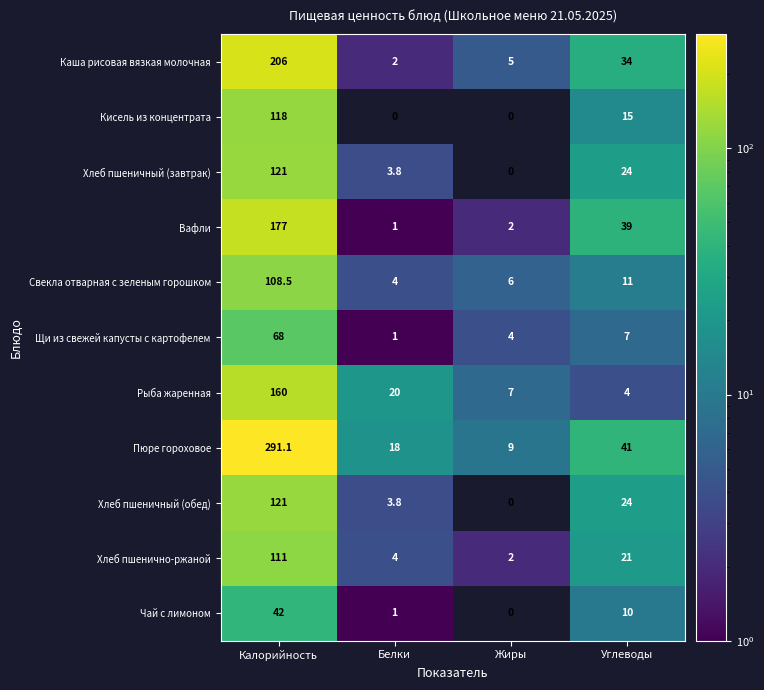

Which series has the largest total across all categories?

Пюре гороховое